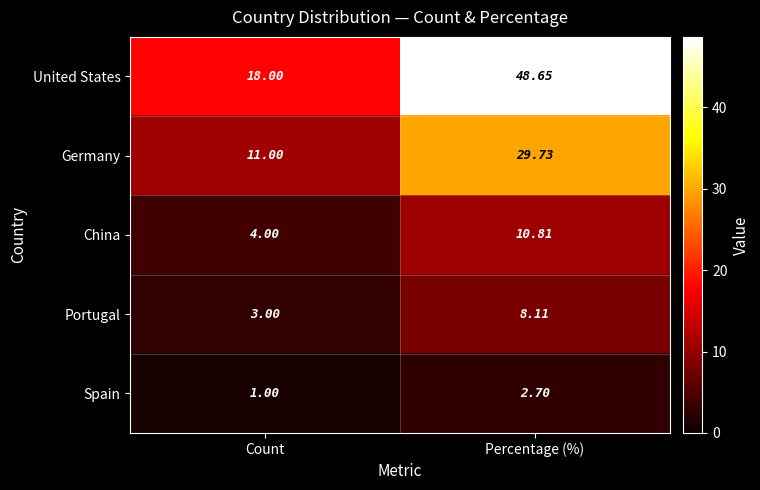

Rank the categories by United States value from highest to lowest.

Percentage (%), Count